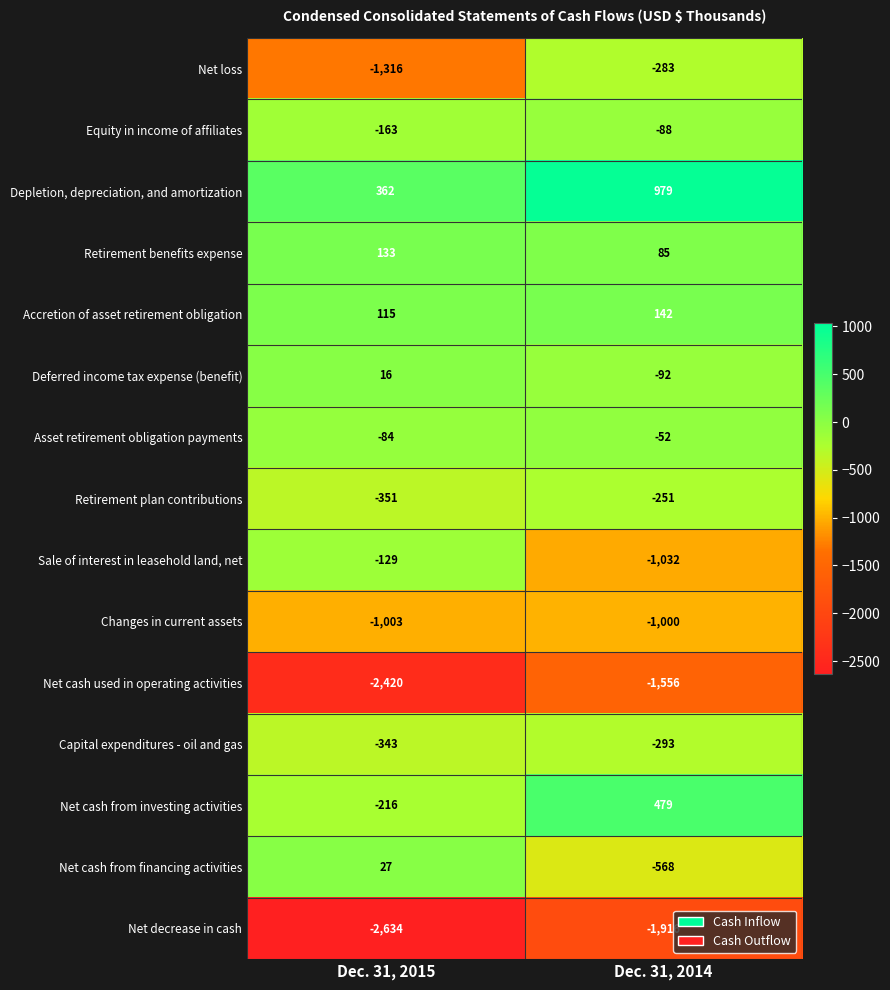

Reading left to right, what are all the values shown in this chart?

Net loss: -1316	-283
Equity in income of affiliates: -163	-88
Depletion, depreciation, and amortization: 362	979
Retirement benefits expense: 133	85
Accretion of asset retirement obligation: 115	142
Deferred income tax expense (benefit): 16	-92
Asset retirement obligation payments: -84	-52
Retirement plan contributions: -351	-251
Sale of interest in leasehold land, net: -129	-1032
Changes in current assets: -1003	-1000
Net cash used in operating activities: -2420	-1556
Capital expenditures - oil and gas: -343	-293
Net cash from investing activities: -216	479
Net cash from financing activities: 27	-568
Net decrease in cash: -2634	-1916